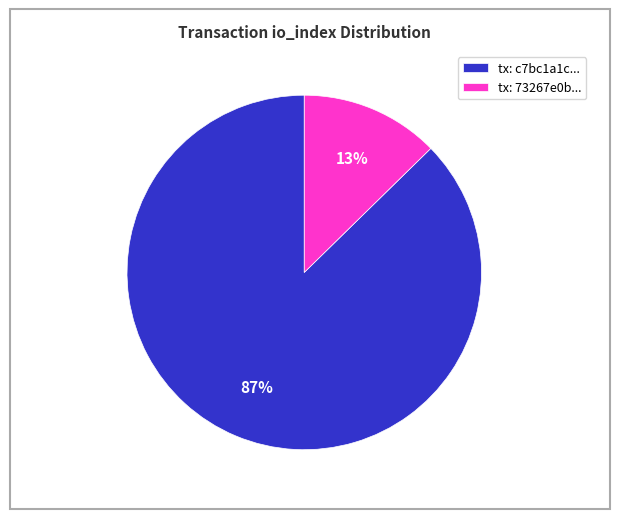

To the nearest percent, what portion does tx: 73267e0b... represent?

13%